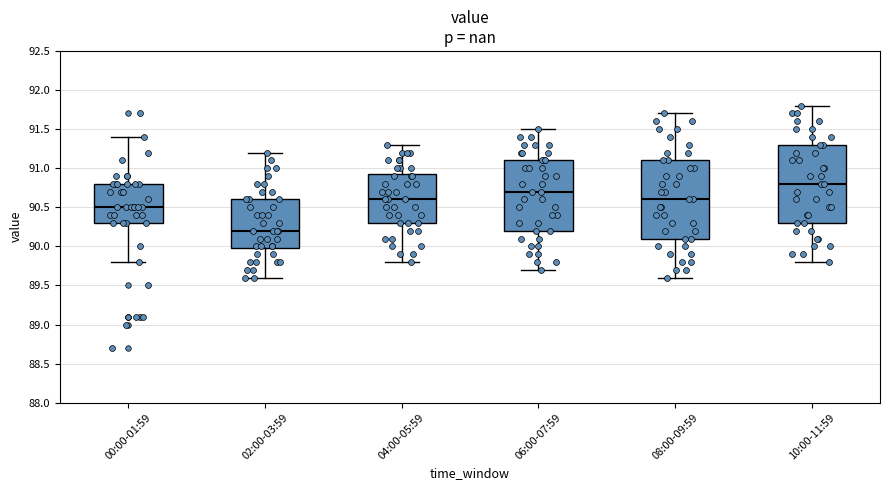

Reading left to right, transcribe this box plot: for each box, give where its median line is, the range the box spans, and where its two whiskers end, as read against the y-axis. The values are not printed on the chart, so give them approximately, as read against the axis.

00:00-01:59: median 90.50, box 90.30 to 90.80, whiskers 89.80 to 91.40
02:00-03:59: median 90.20, box 90.00 to 90.60, whiskers 89.60 to 91.20
04:00-05:59: median 90.60, box 90.30 to 90.95, whiskers 89.80 to 91.30
06:00-07:59: median 90.70, box 90.20 to 91.10, whiskers 89.70 to 91.50
08:00-09:59: median 90.60, box 90.10 to 91.10, whiskers 89.60 to 91.70
10:00-11:59: median 90.80, box 90.30 to 91.30, whiskers 89.80 to 91.80